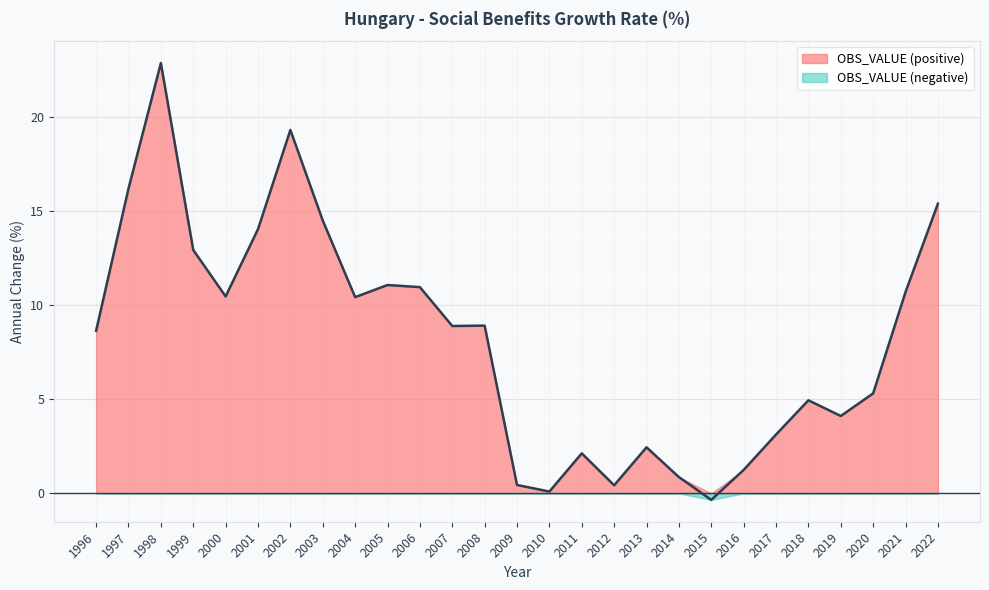

Read the value at 2019.

4.1